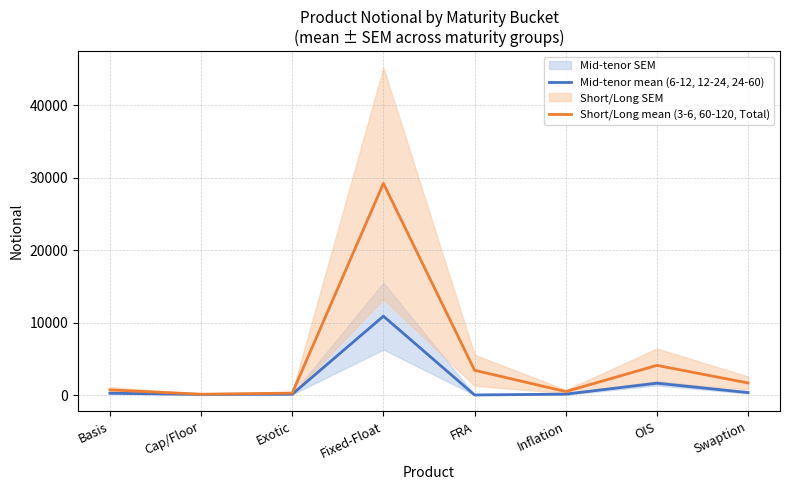

Which label corresponds to the largest value in the chart?

Fixed-Float